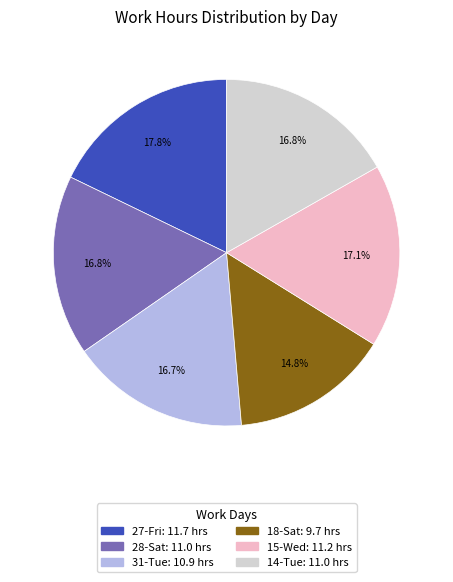

Does 15-Wed represent more than half of the total?

No